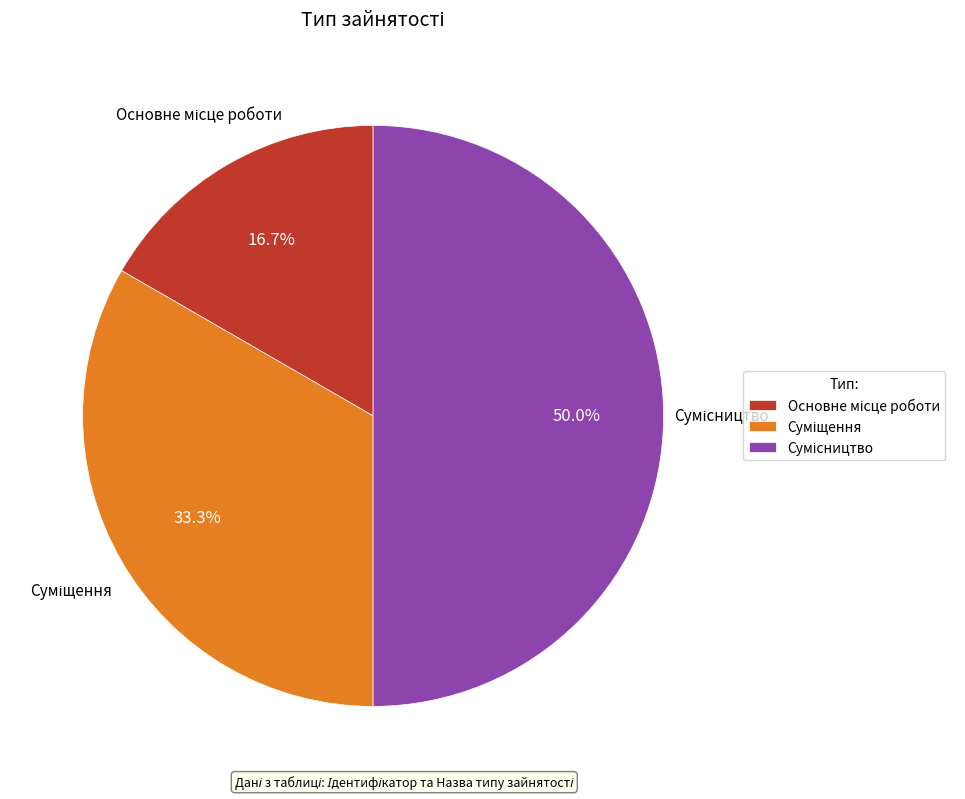

Count the number of slices in the pie.

3